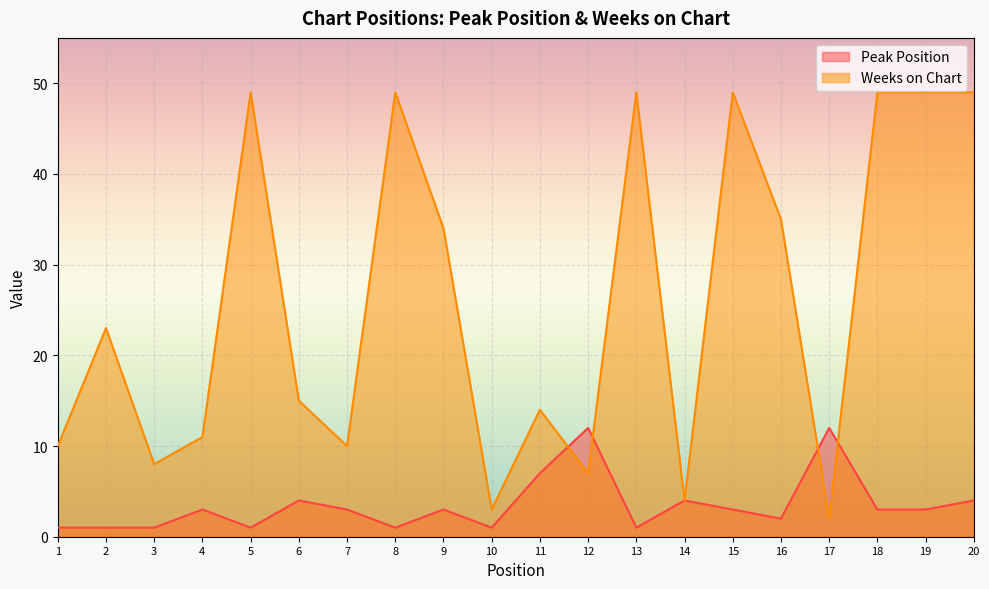

At 19, list the series in order from largest to smallest.

Weeks on Chart, Peak Position